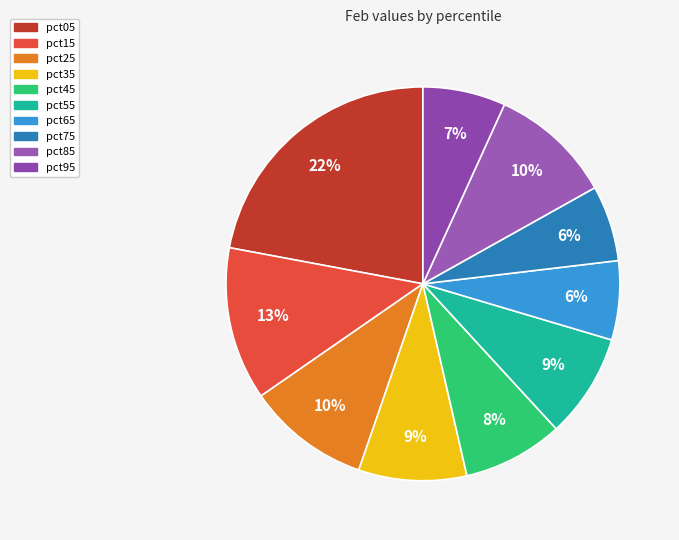

Does any single category account for the majority?

No